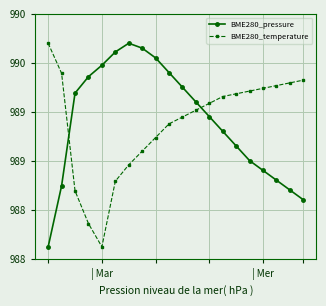

What is the label of the 17th point from the right?

3